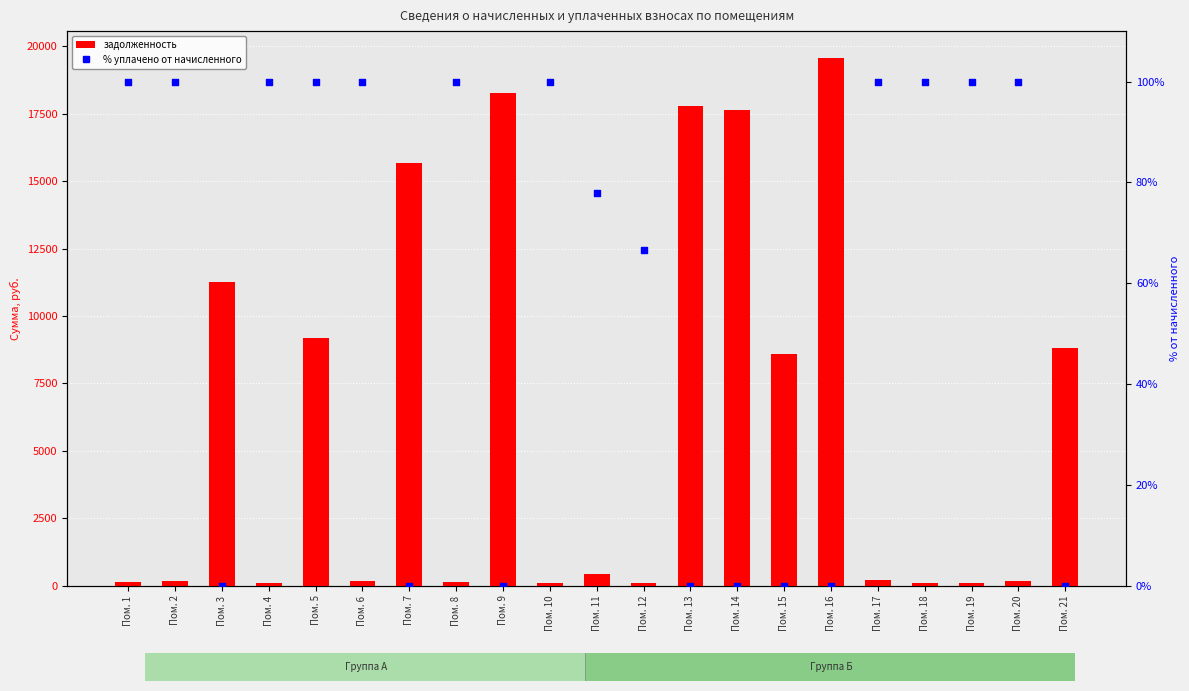

At which category is the sum across all series the highest?

Пом. 16